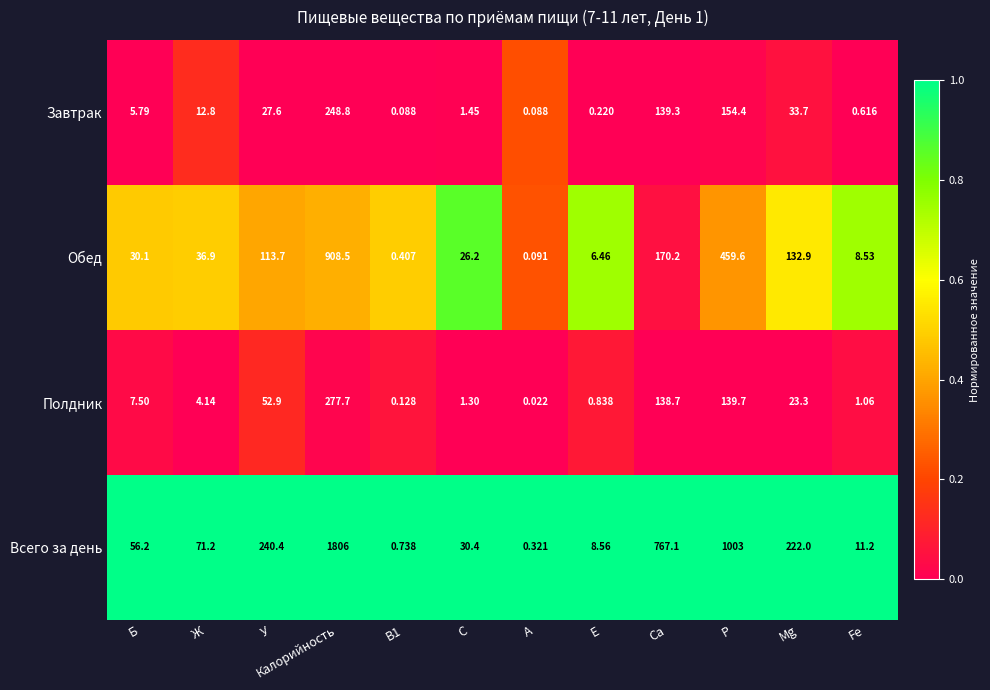

Which series changed the most between У and А?

Всего за день